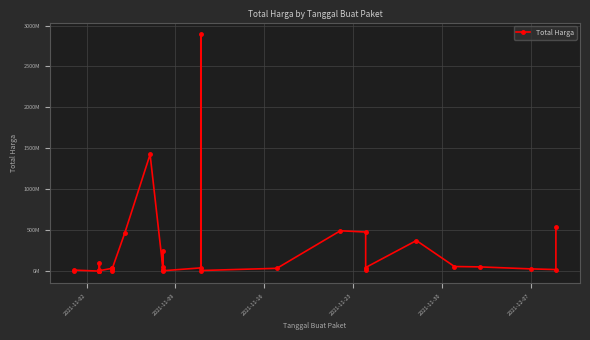

What is the sum of all values?

7518497085